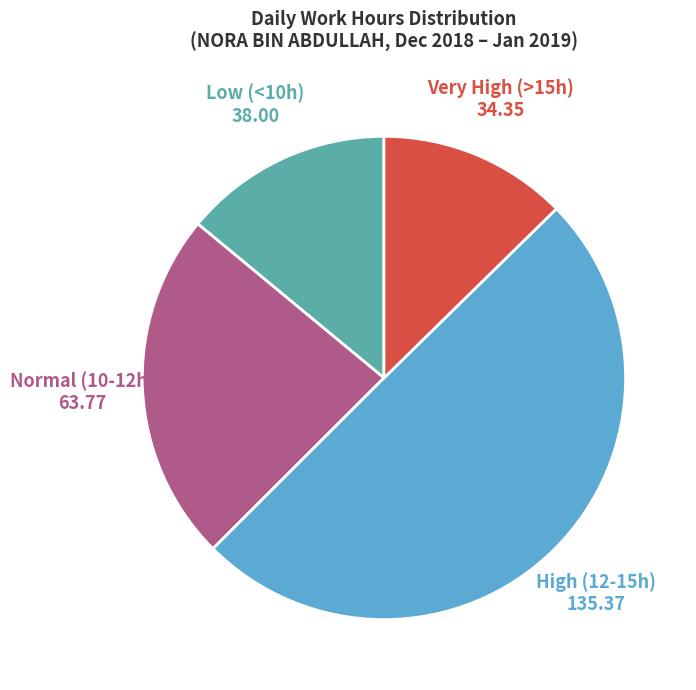

Combined, do Very High (>15h) and Low (<10h) account for over 50%?

No